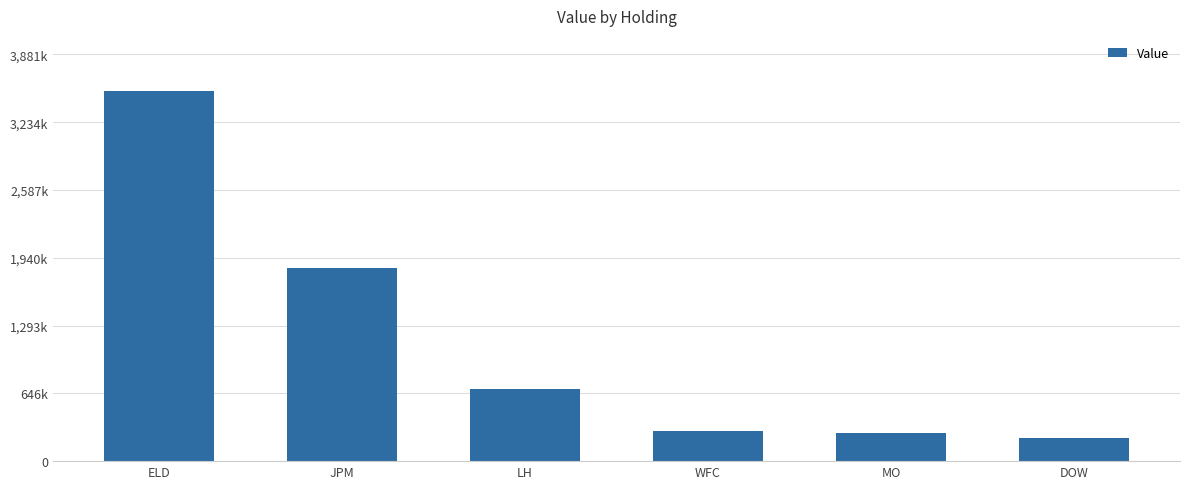

What is the average value?

1140500